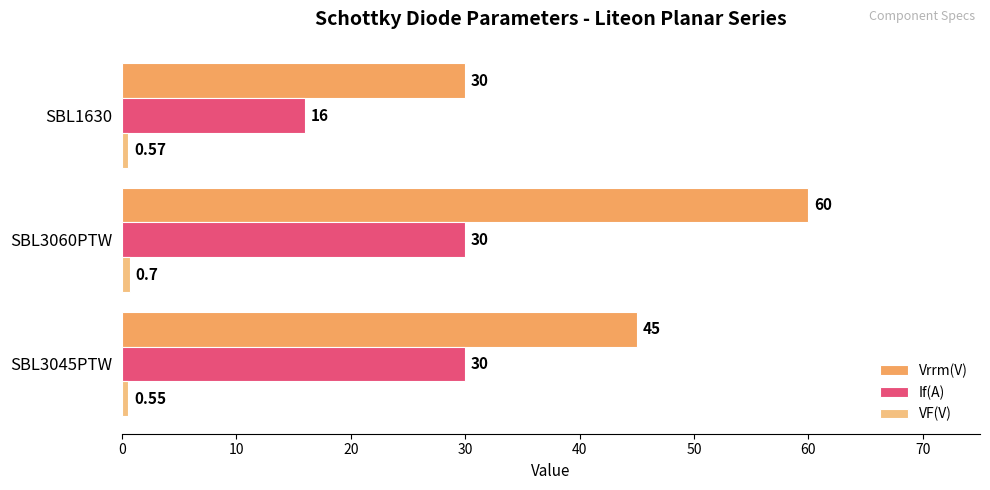

Which series changed the most between SBL3045PTW and SBL3060PTW?

Vrrm(V)